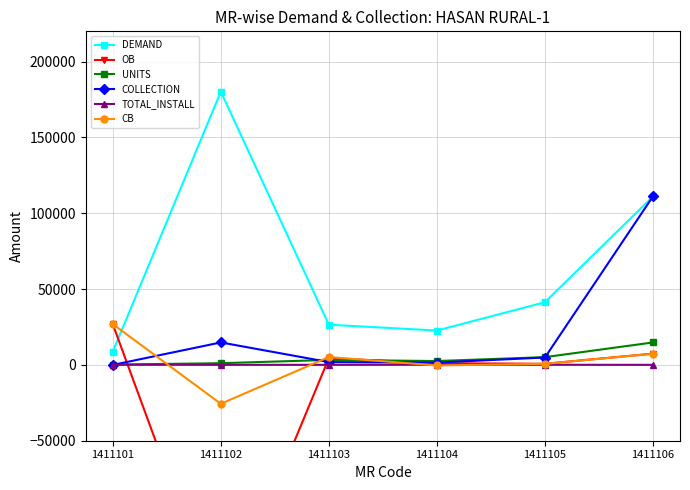

True or false: TOTAL_INSTALL has a value of 78.9 at 1411103.

False